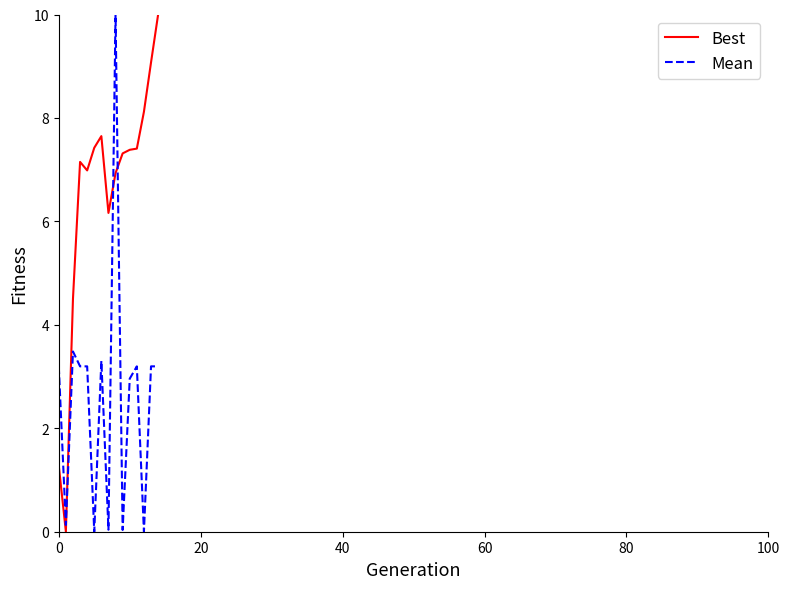

Which series has the largest total across all categories?

Best